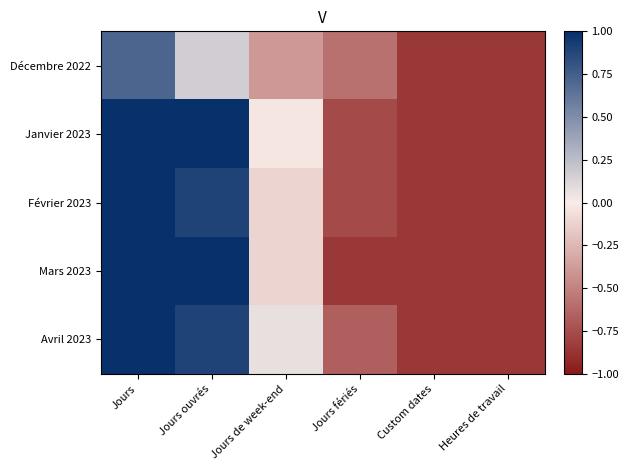

What is the spread (max minus min) of values at Jours fériés?

0.3